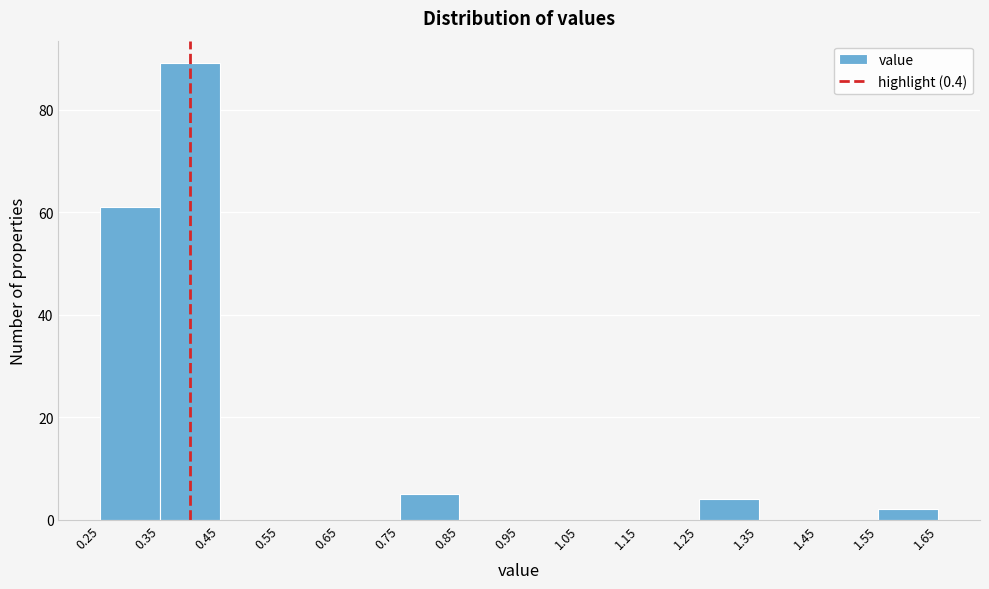

Over which range of the x-axis is the bar tallest?

0.35 to 0.45